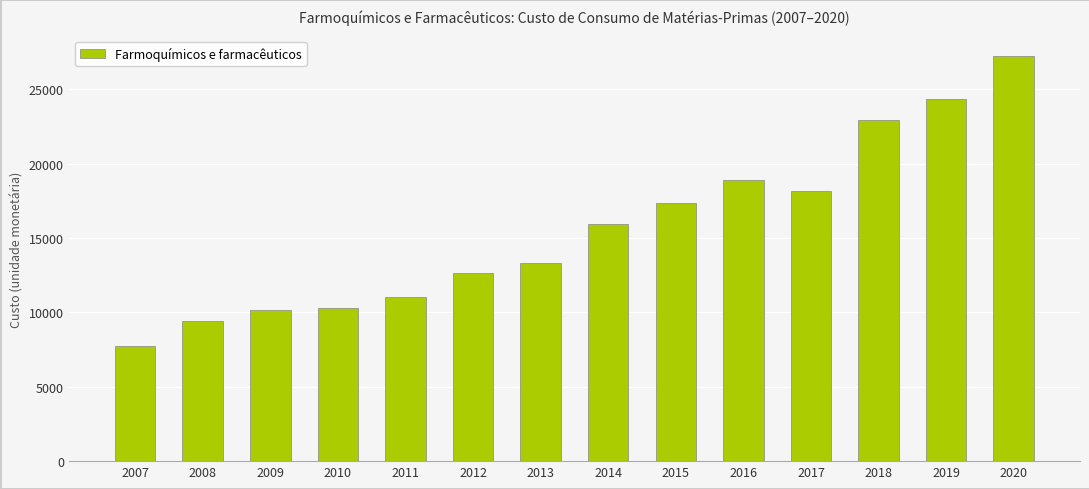

How many distinct data groups are displayed?

1